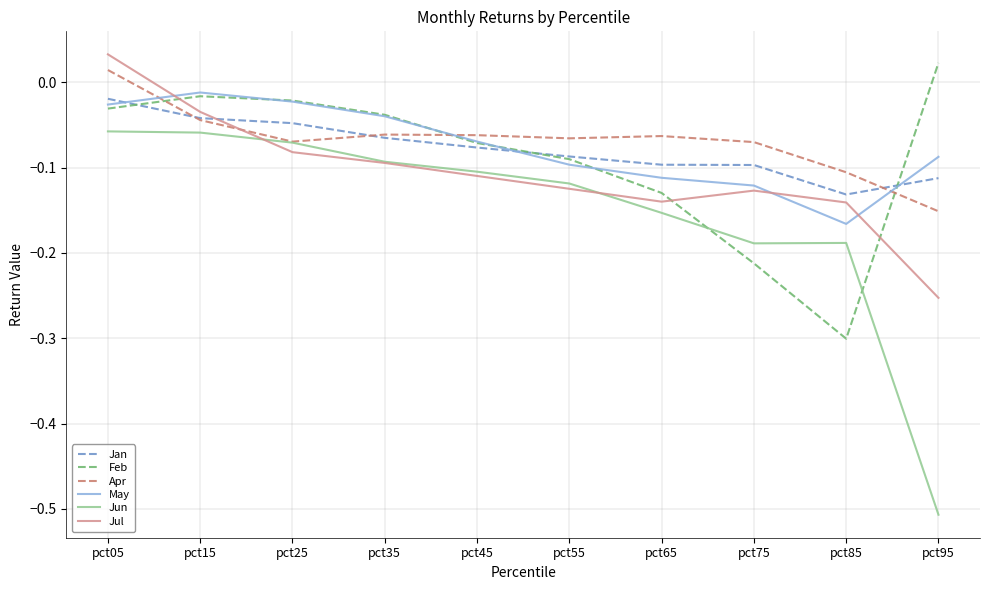

Where does the Apr series first go above 0?

pct05